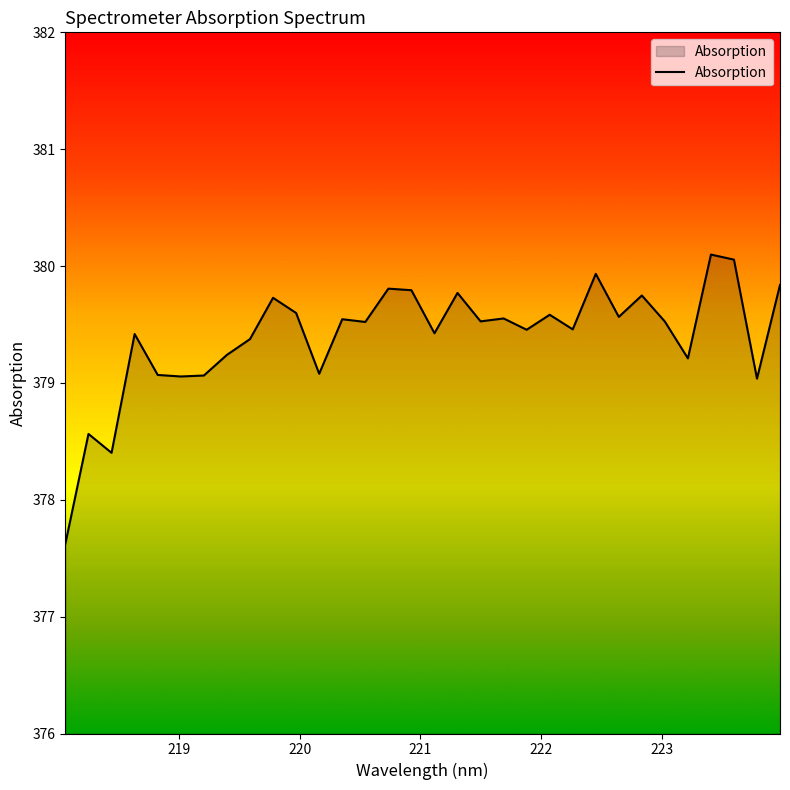

What is the smallest value displayed?

377.6